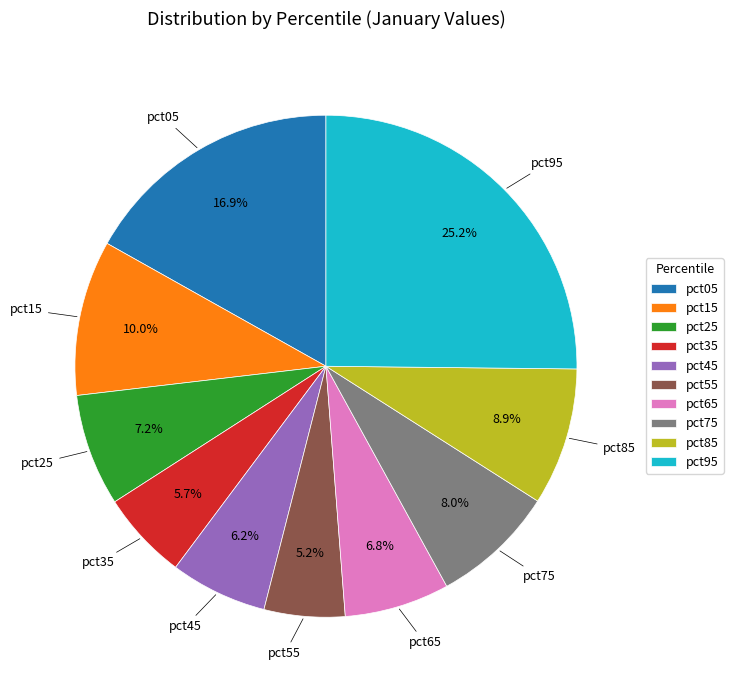

Count the number of slices in the pie.

10